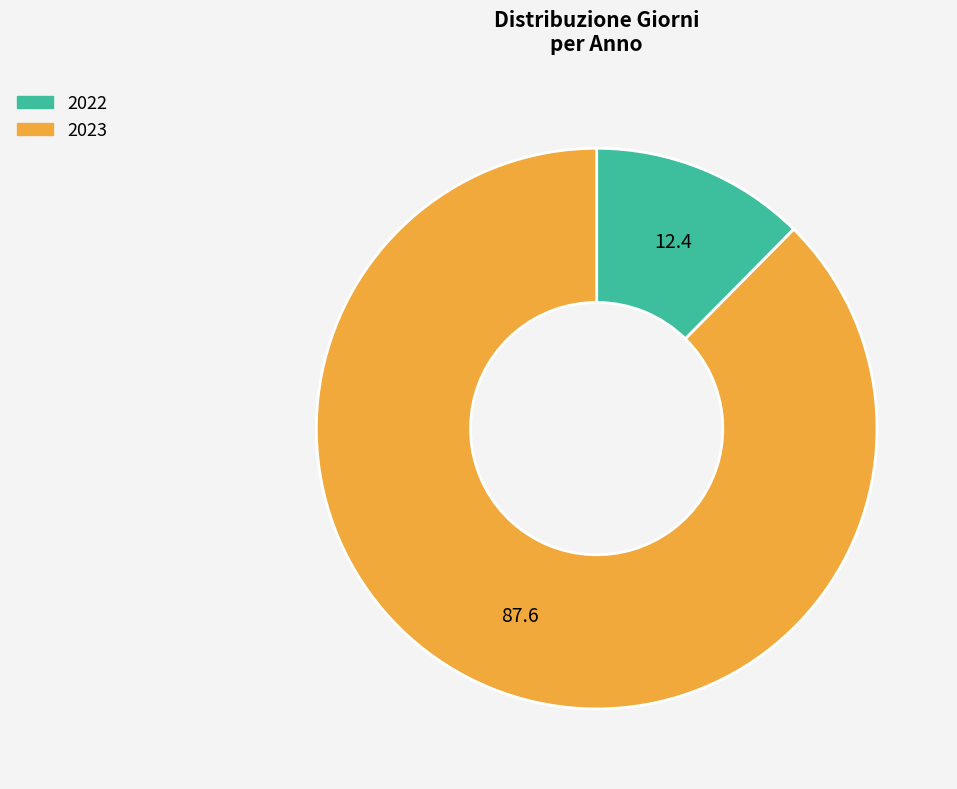

Does 2022 represent more than half of the total?

No